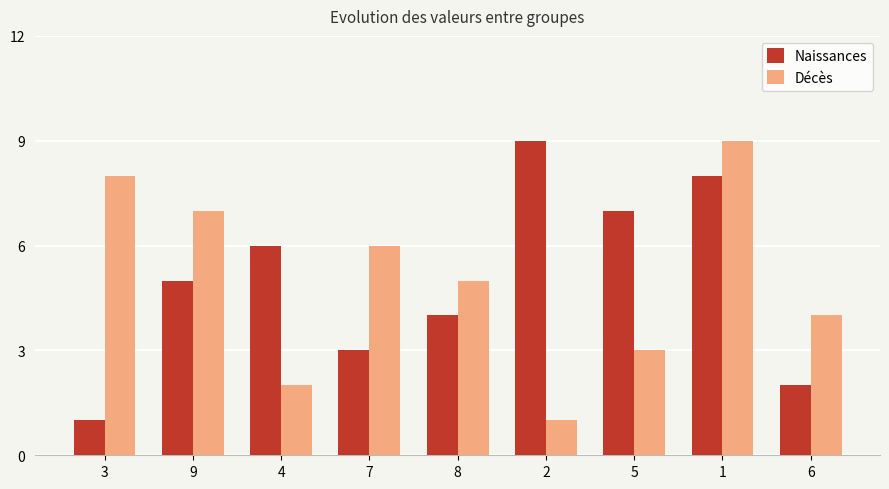

Is it true that Décès equals 12 at 9?

False